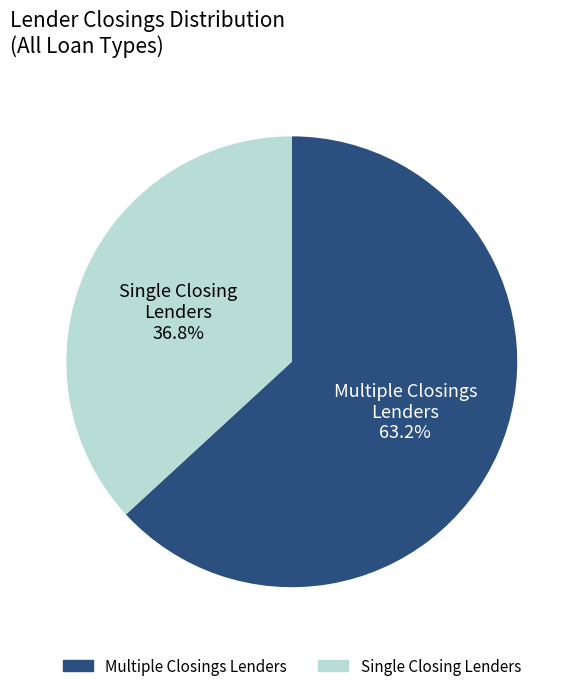

Is there any slice that represents more than half of the pie?

Yes